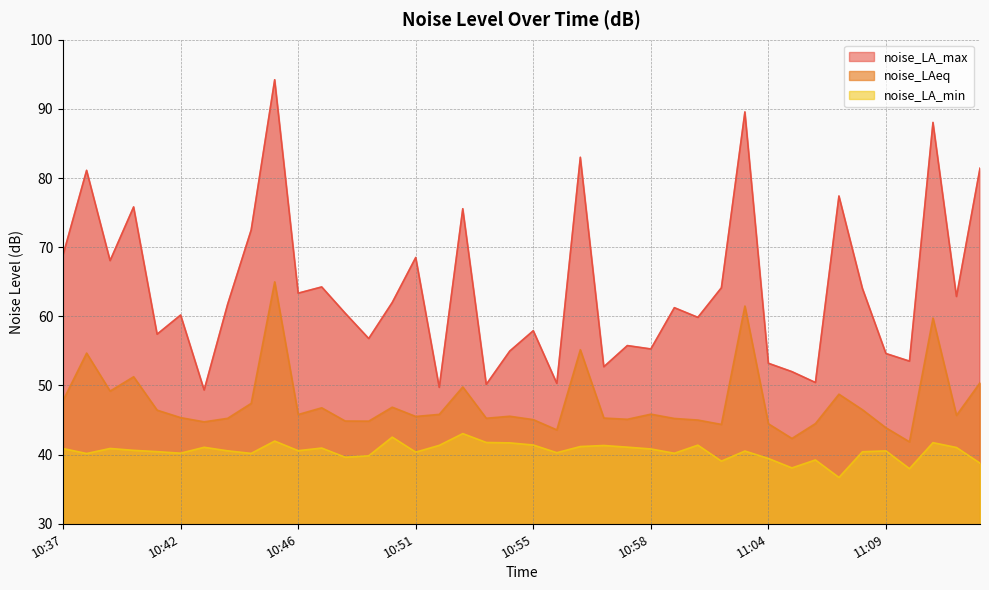

How many lines are shown in the chart?

3